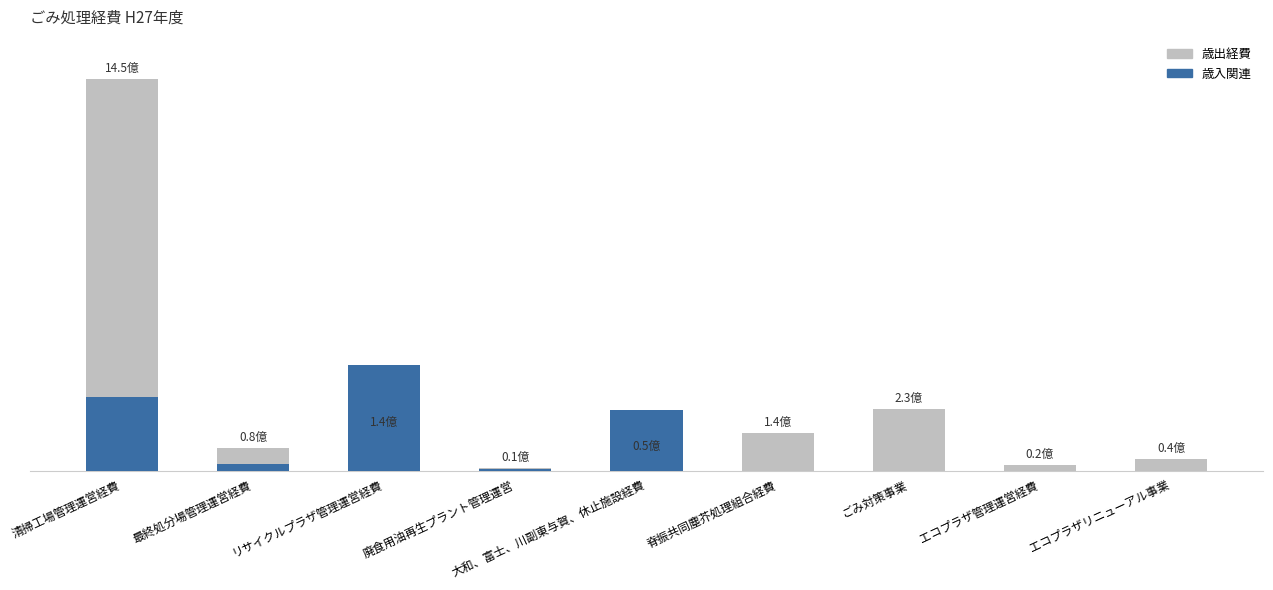

How many groups of bars are there?

9